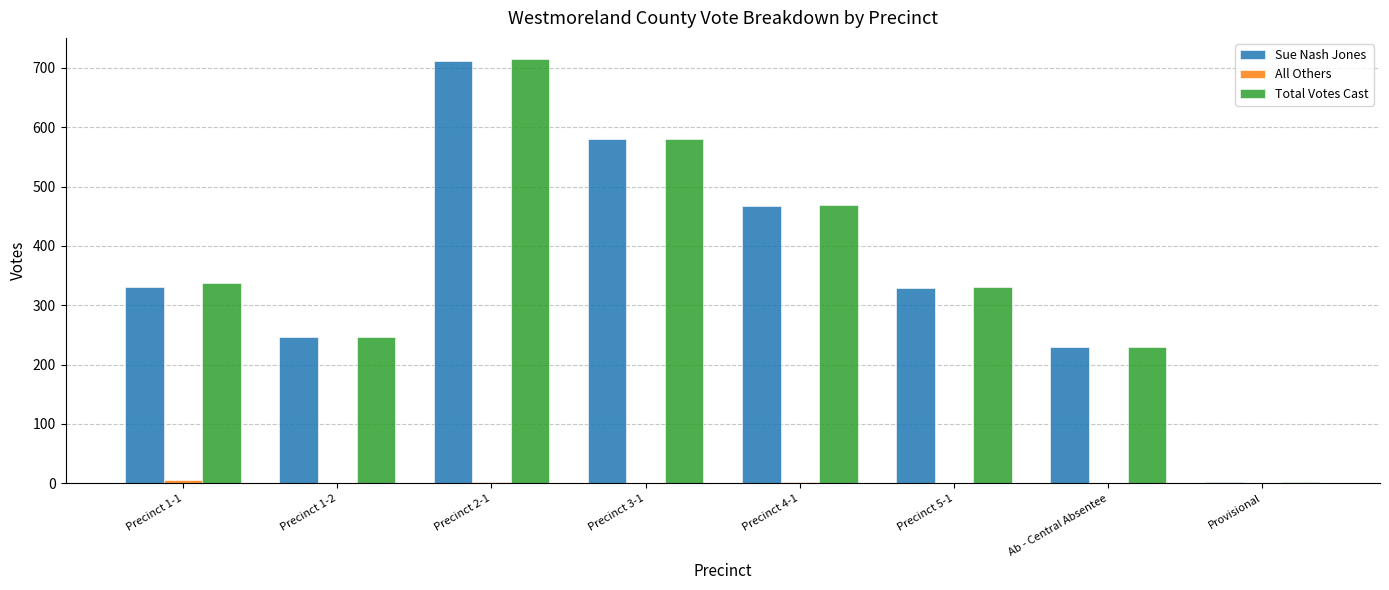

Between Precinct 1-1 and Precinct 2-1, which series saw the biggest shift?

Sue Nash Jones